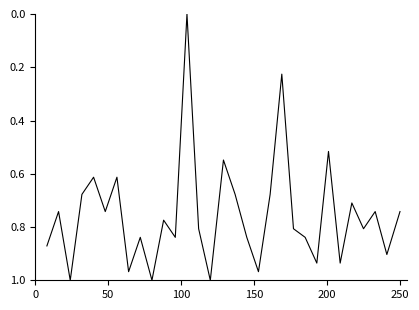

Does the chart display data point markers on the line(s)?

No